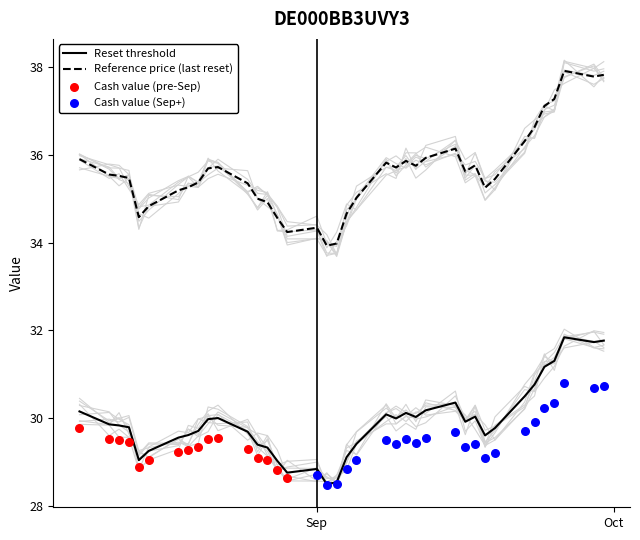

What is the highest value of the Reference price (last reset) series?

37.9